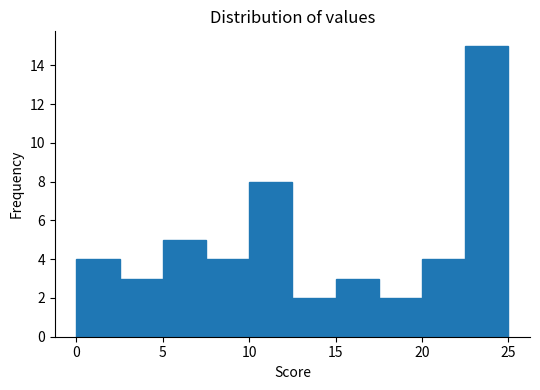

Reading left to right, transcribe this chart: for each bar, give the range it covers on the x-axis and its height. The values are not printed on the chart, so give them approximately, as read against the axis.

0.0 to 2.5: 4
2.5 to 5.0: 3
5.0 to 7.5: 5
7.5 to 10.0: 4
10.0 to 12.5: 8
12.5 to 15.0: 2
15.0 to 17.5: 3
17.5 to 20.0: 2
20.0 to 22.5: 4
22.5 to 25.0: 15